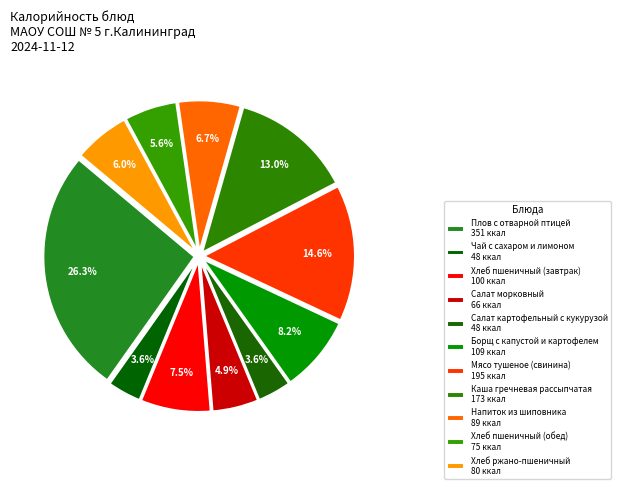

Is it true that Салат картофельный с кукурузой is 4% of the pie?

True